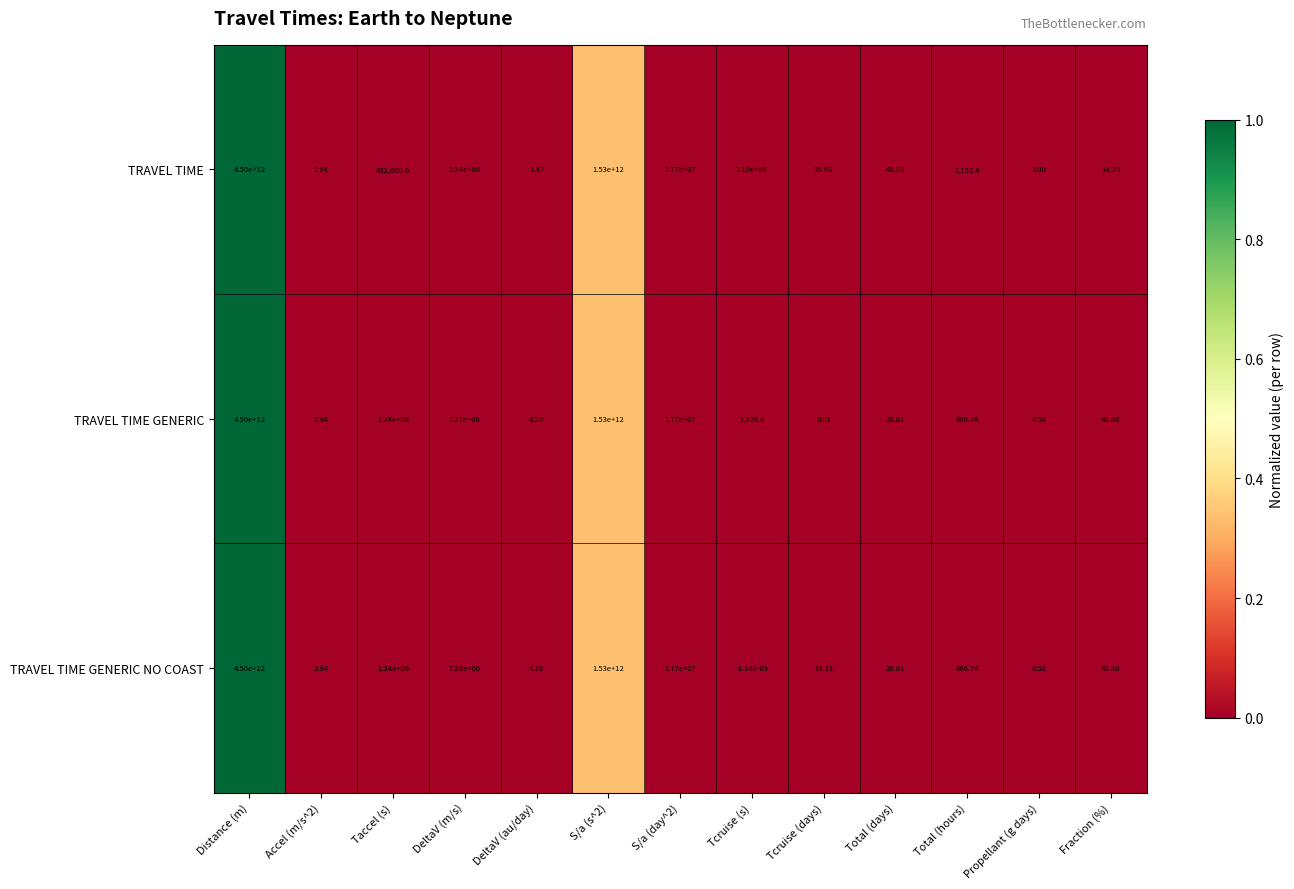

At which category is the sum across all series the highest?

Distance (m)